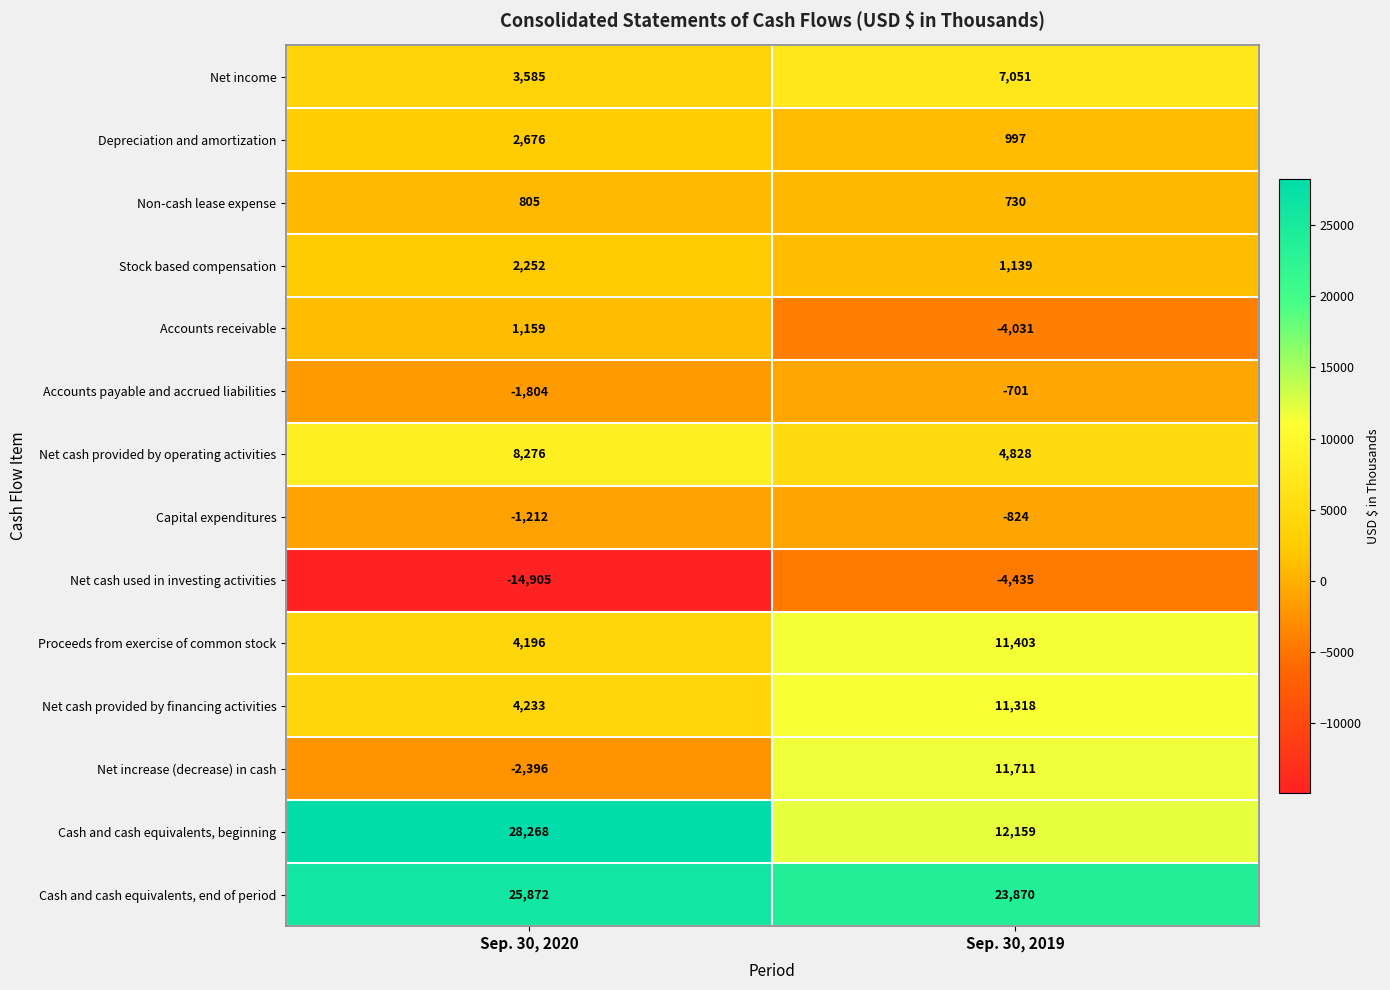

Reading left to right, extract all data points from this chart.

Net income: 3585	7051
Depreciation and amortization: 2676	997
Non-cash lease expense: 805	730
Stock based compensation: 2252	1139
Accounts receivable: 1159	-4031
Accounts payable and accrued liabilities: -1804	-701
Net cash provided by operating activities: 8276	4828
Capital expenditures: -1212	-824
Net cash used in investing activities: -14905	-4435
Proceeds from exercise of common stock: 4196	11403
Net cash provided by financing activities: 4233	11318
Net increase (decrease) in cash: -2396	11711
Cash and cash equivalents, beginning: 28268	12159
Cash and cash equivalents, end of period: 25872	23870